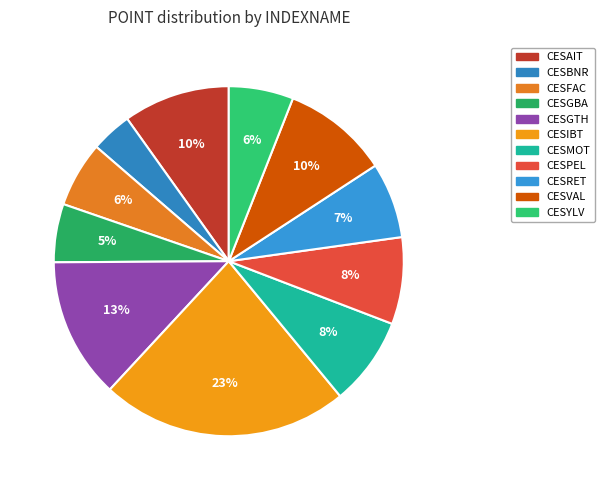

Do CESGTH and CESFAC together represent more than half of the pie?

No